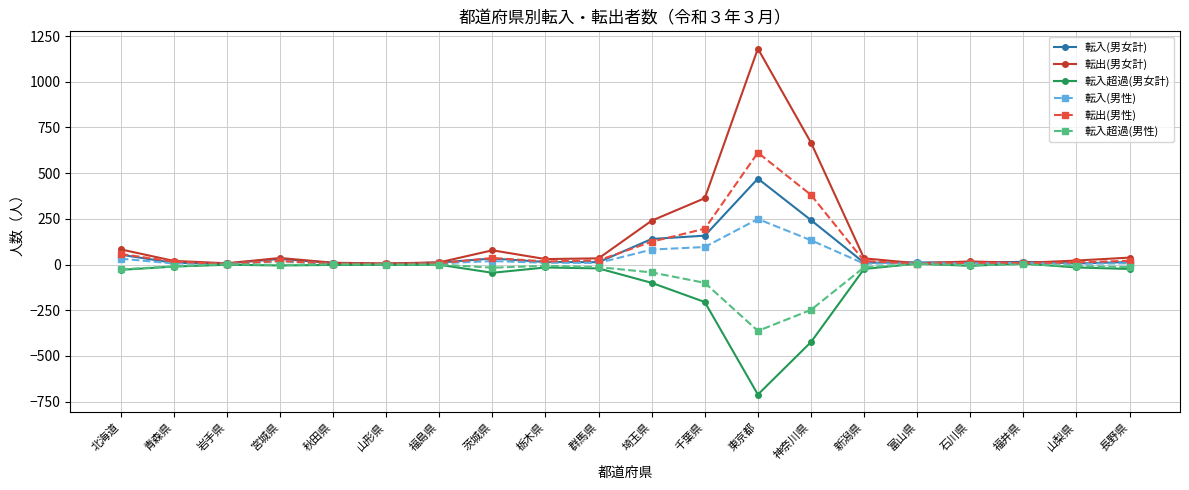

The 転入(男性) series shows 18 at 宮城県. True or false?

True